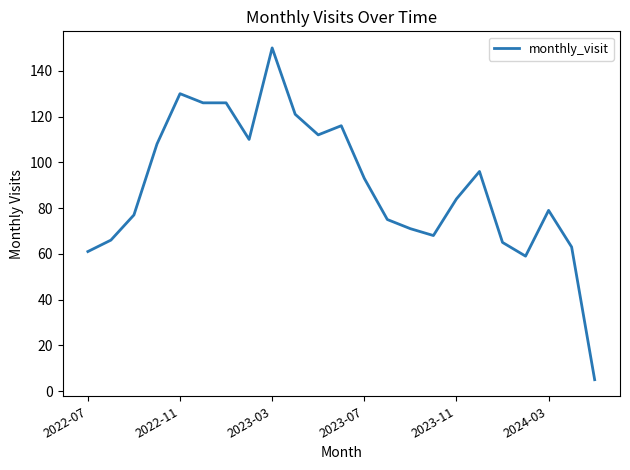

What is the average value?

90